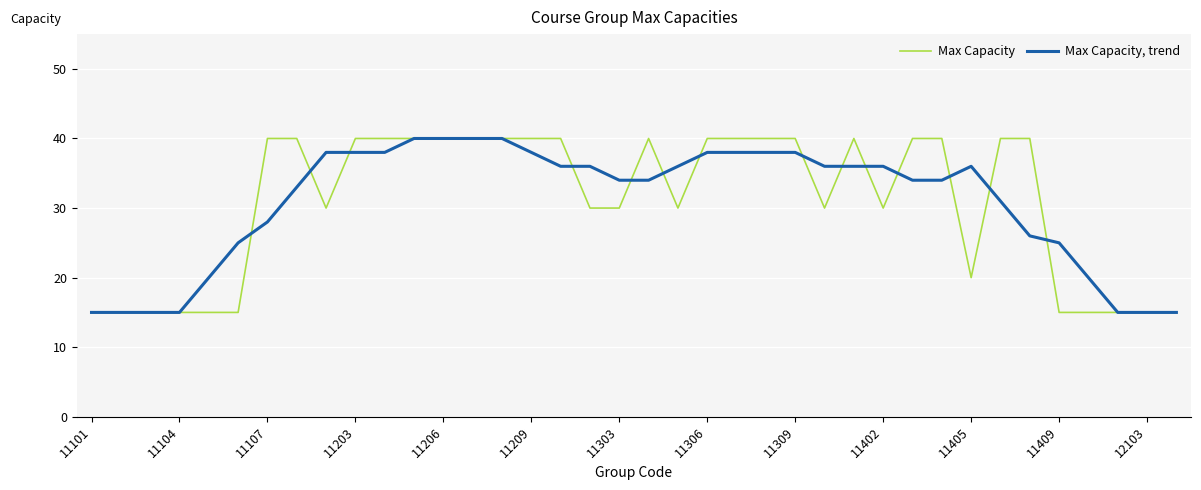

What is the highest value of the Max Capacity series?

40